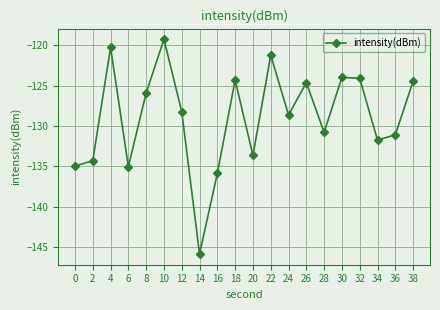

The value at 38 is -124.5. True or false?

True